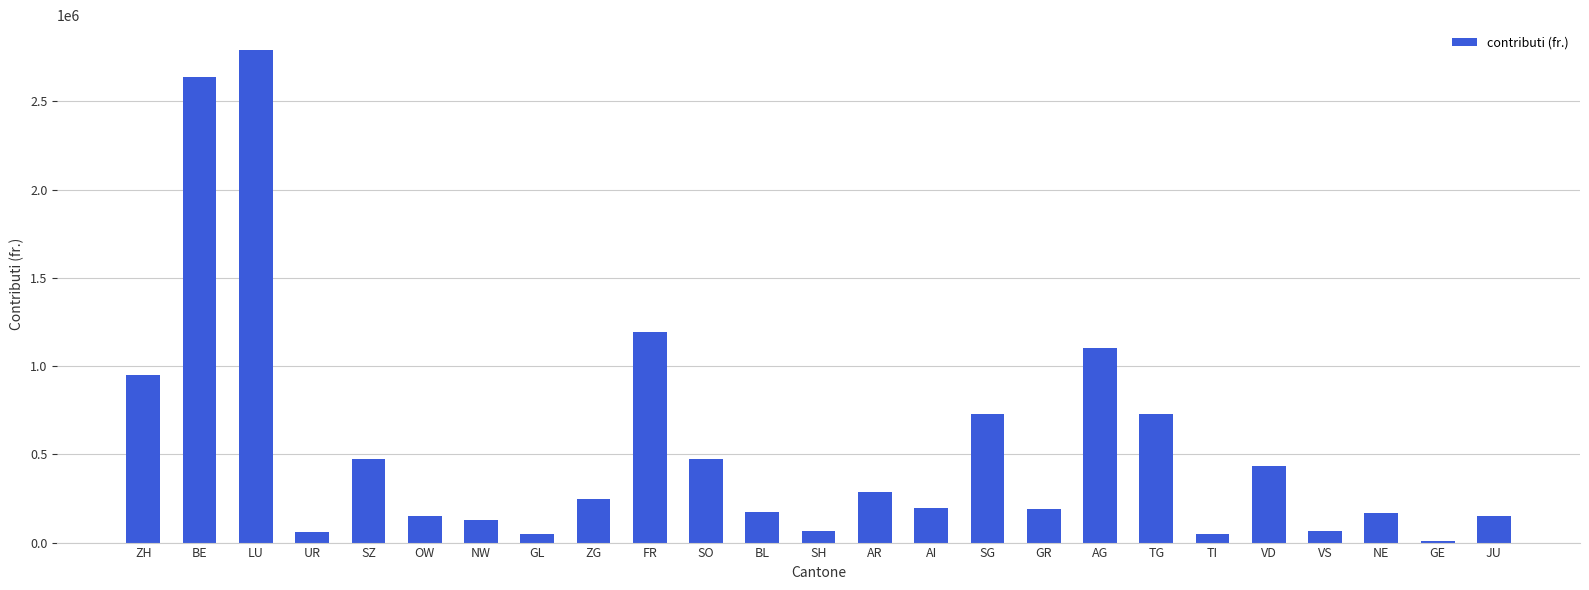

At which category does the chart reach its peak across all series?

LU